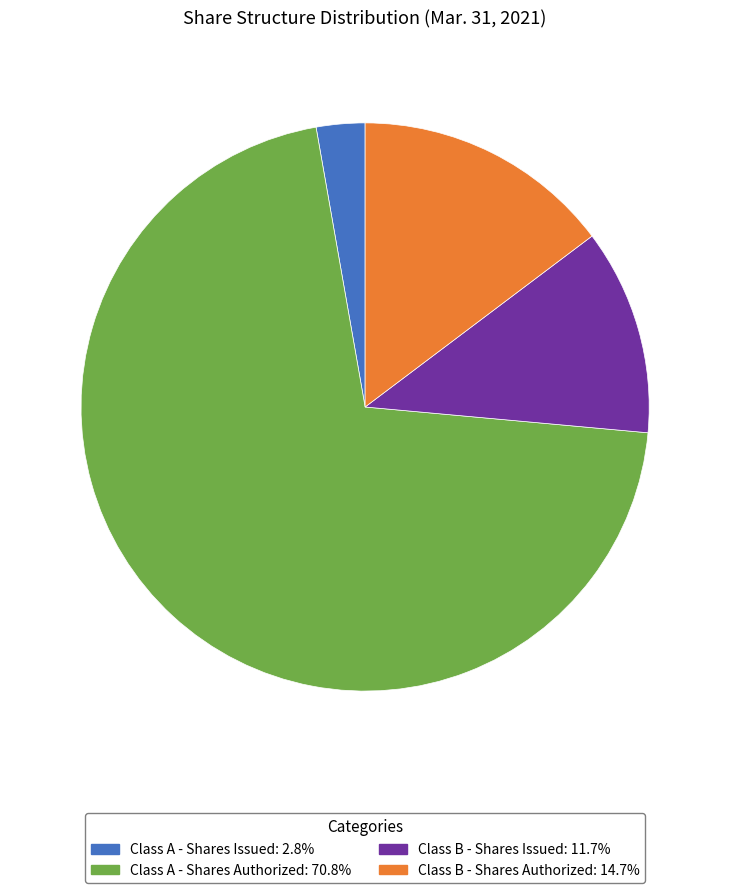

Between Class B - Shares Authorized and Class B - Shares Issued, which is larger?

Class B - Shares Authorized